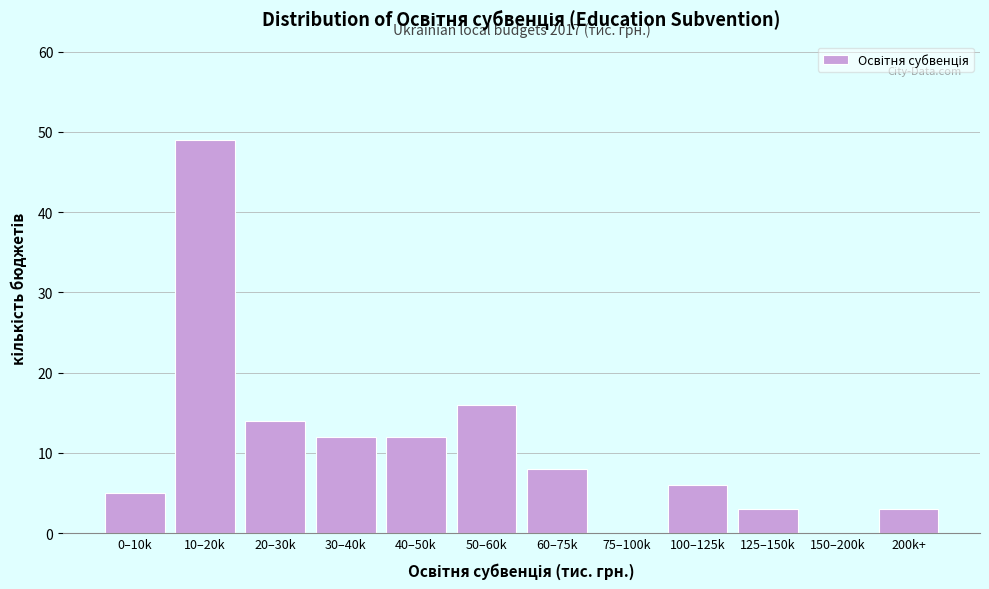

Reading right to left, extract all data points from this chart.

200k+=3	150–200k=0	125–150k=3	100–125k=6	75–100k=0	60–75k=8	50–60k=16	40–50k=12	30–40k=12	20–30k=14	10–20k=49	0–10k=5